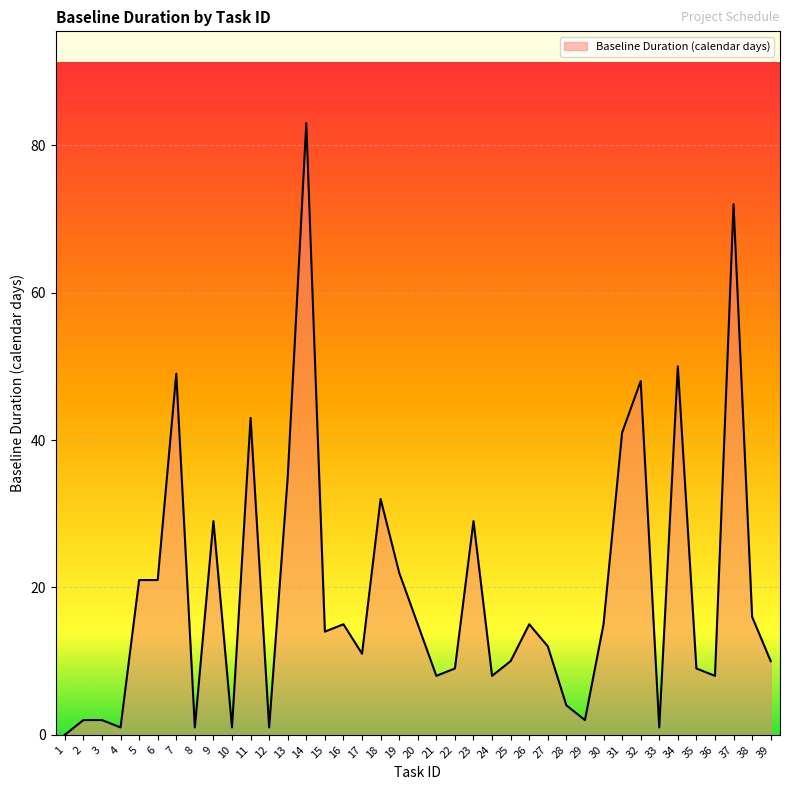

True or false: the data has more than 2 interior local peaks.

True